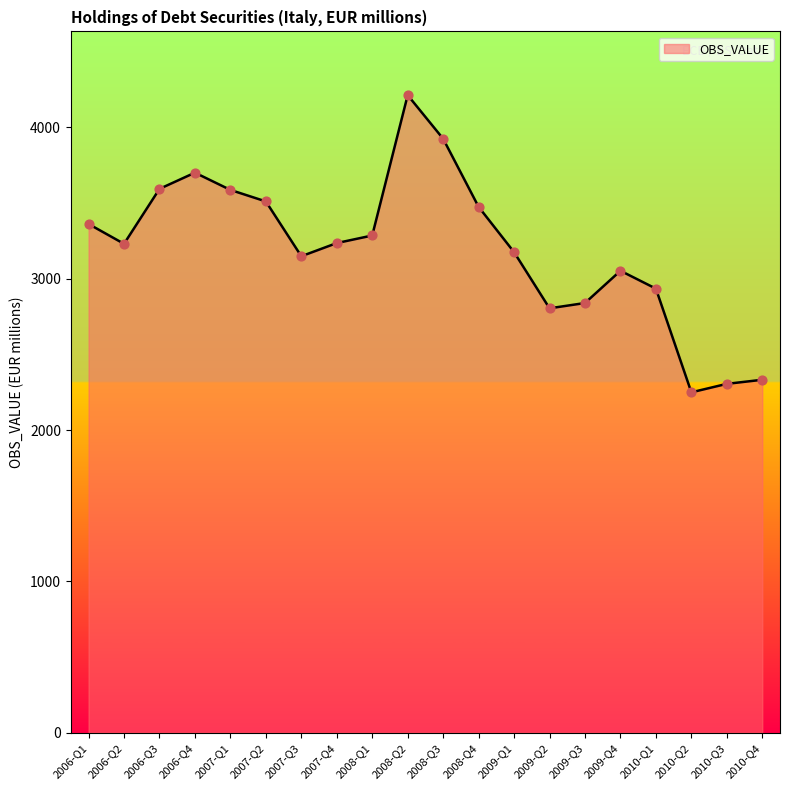

What is the change in value from 2008-Q3 to 2010-Q4?

-1592